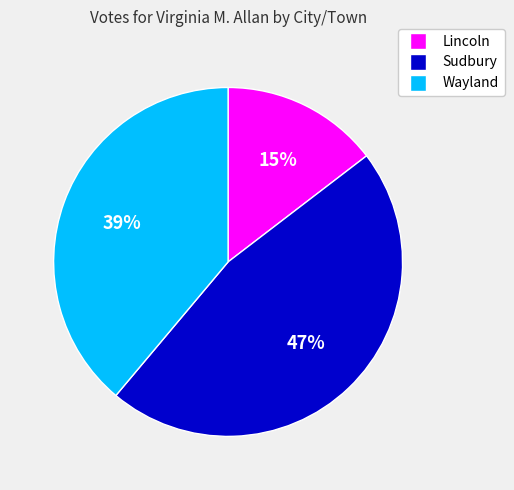

Which has a higher value, Wayland or Sudbury?

Sudbury